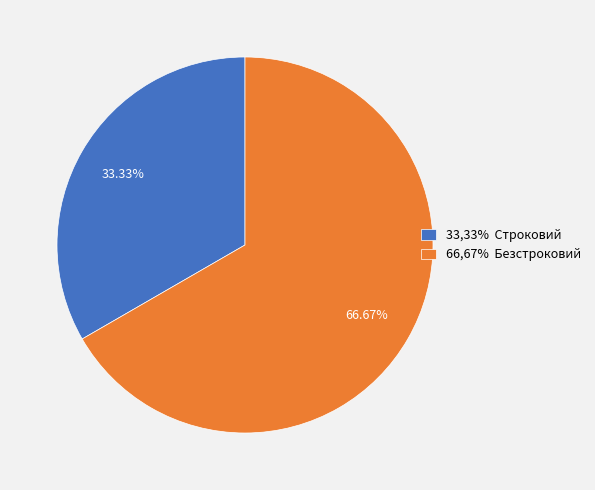

How many segments does this pie chart have?

2